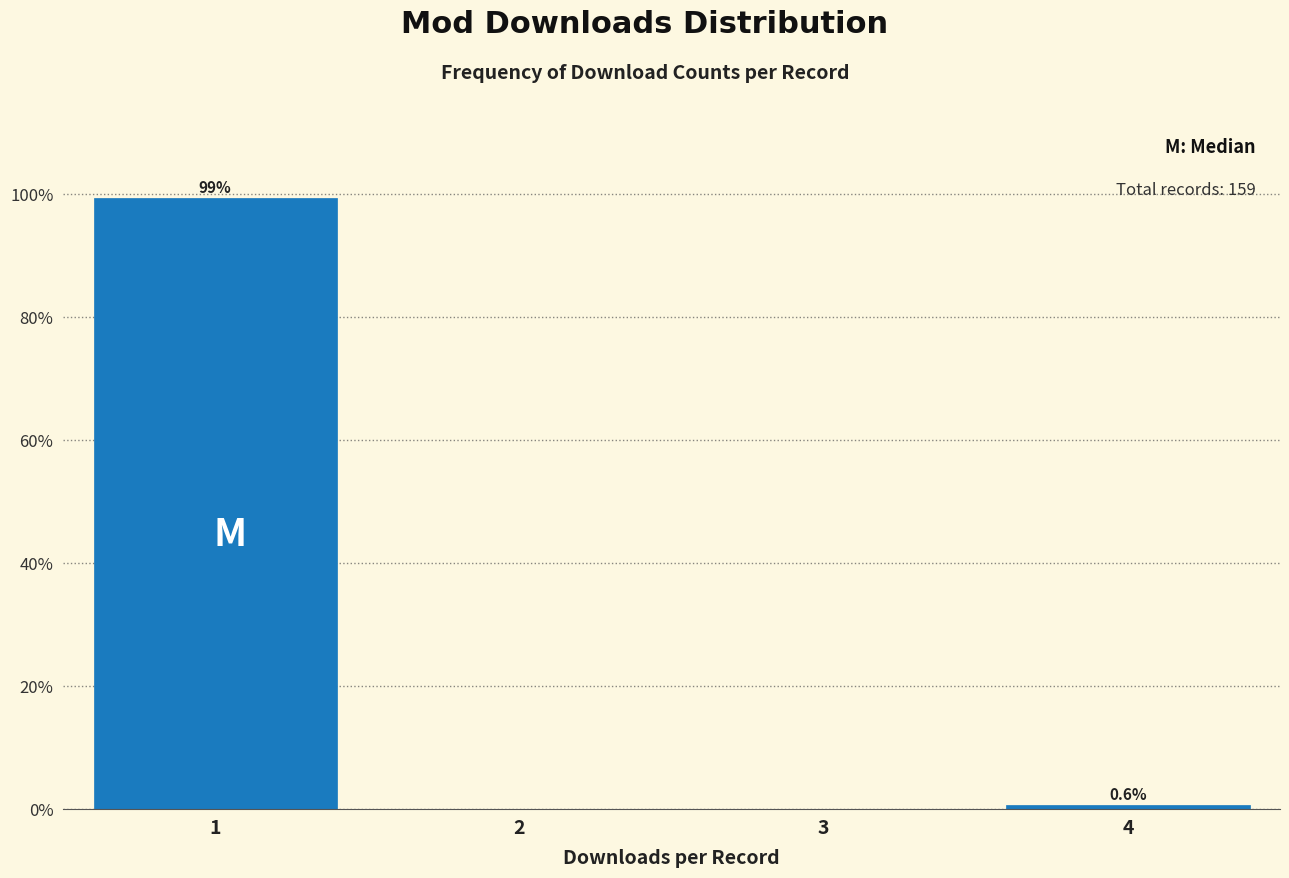

Which range on the x-axis has the tallest bar?

0.5 to 1.5